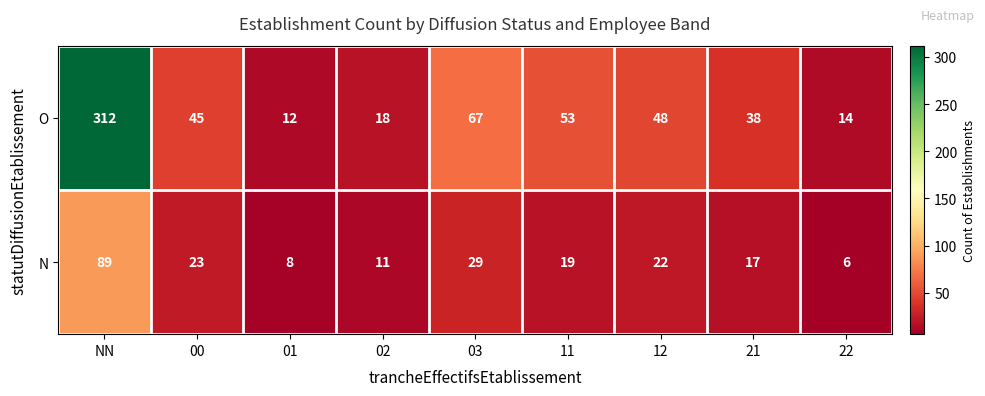

What is the total value across all series at 02?

29